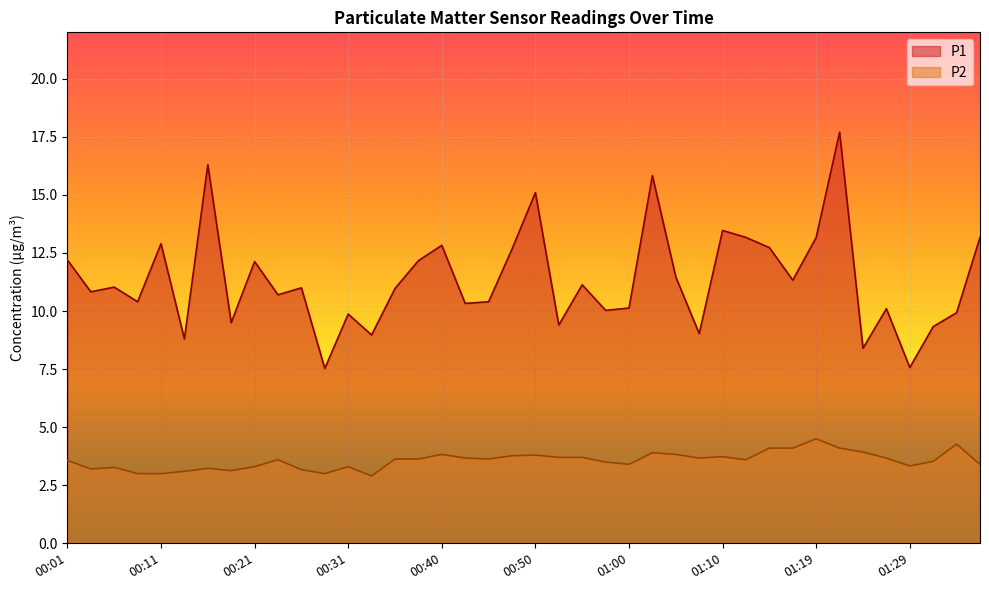

What is the sum of the P1 values at 00:18 and 01:02?

25.3